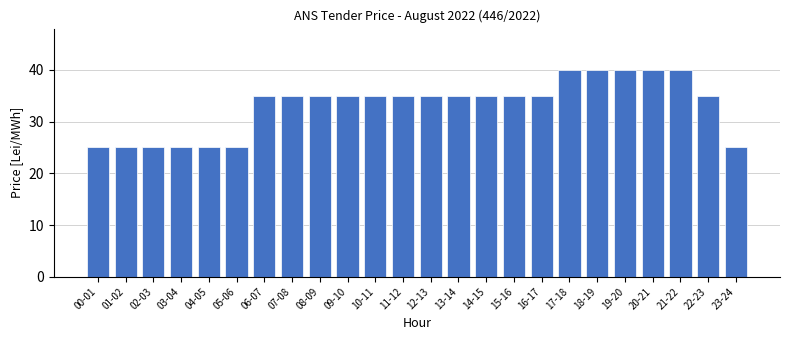

Reading right to left, extract all data points from this chart.

25	35	40	40	40	40	40	35	35	35	35	35	35	35	35	35	35	35	25	25	25	25	25	25